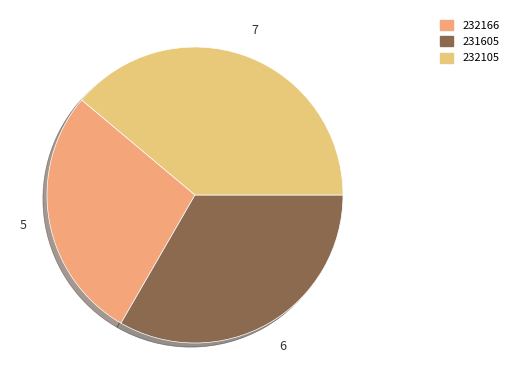

To the nearest percent, what is the difference between the largest and smallest slice percentages?

11%